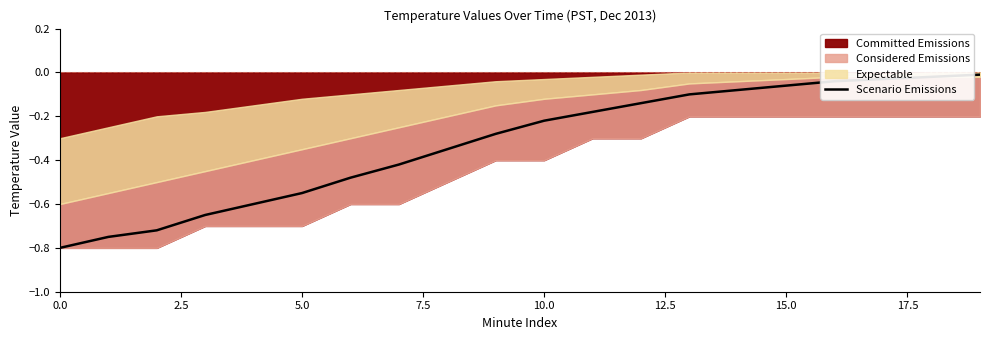

The value at 18 is -0.0. True or false?

False